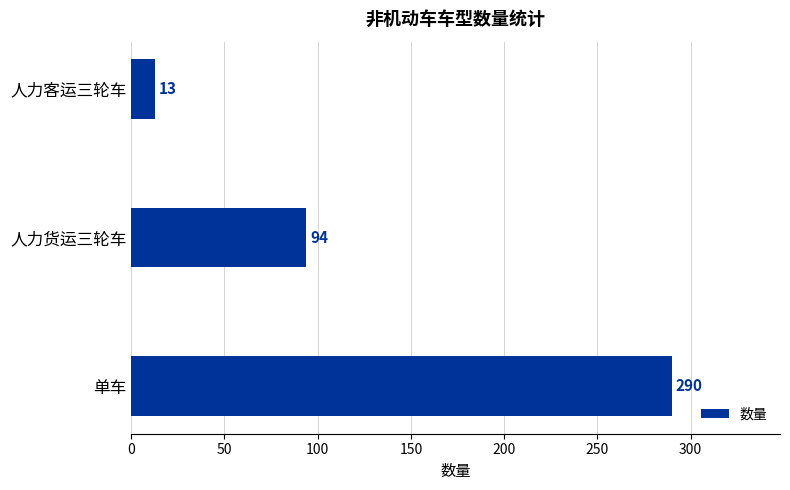

What is the greatest value displayed?

290